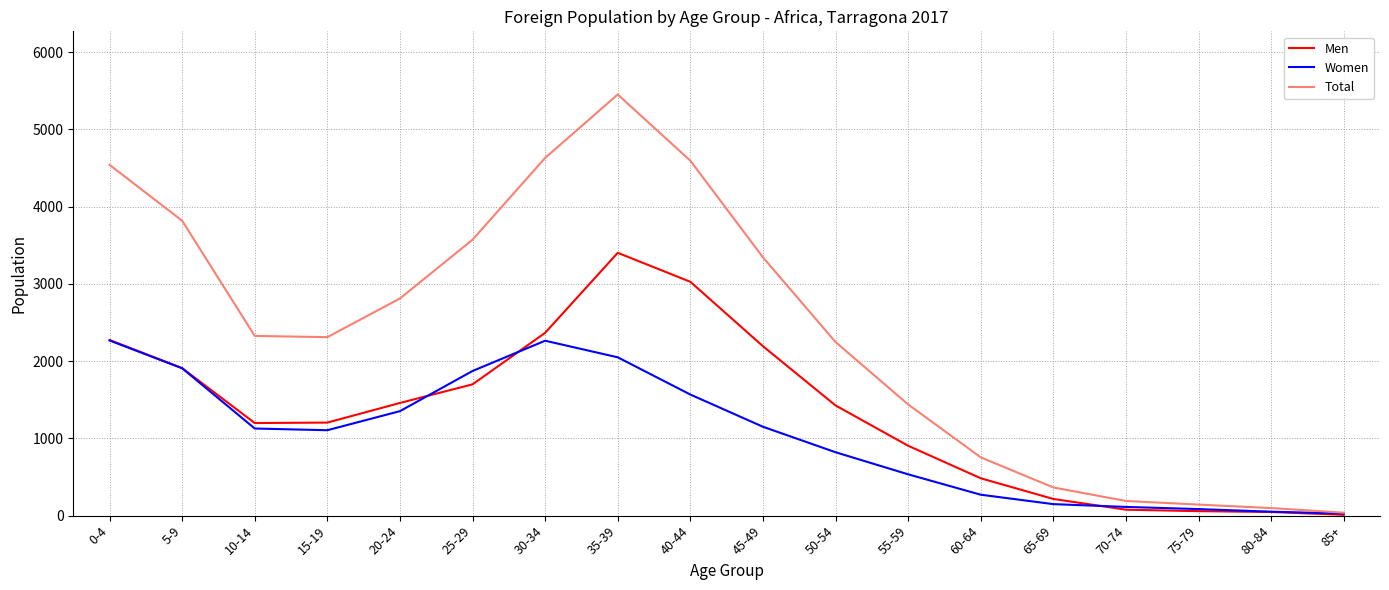

What are all the series names shown in the legend?

Men, Women, Total